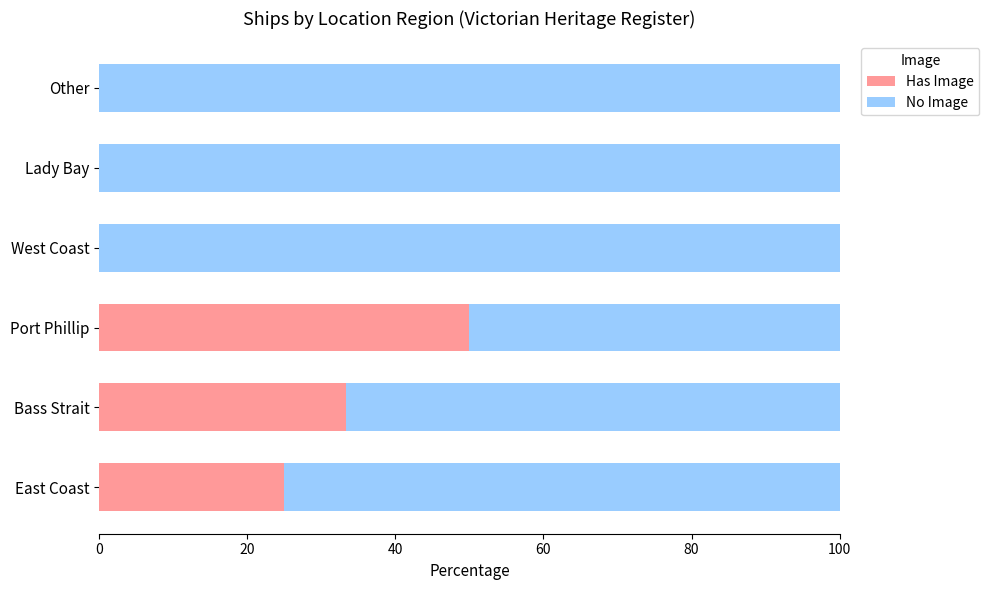

Which category has the highest value in the Has Image series?

Port Phillip